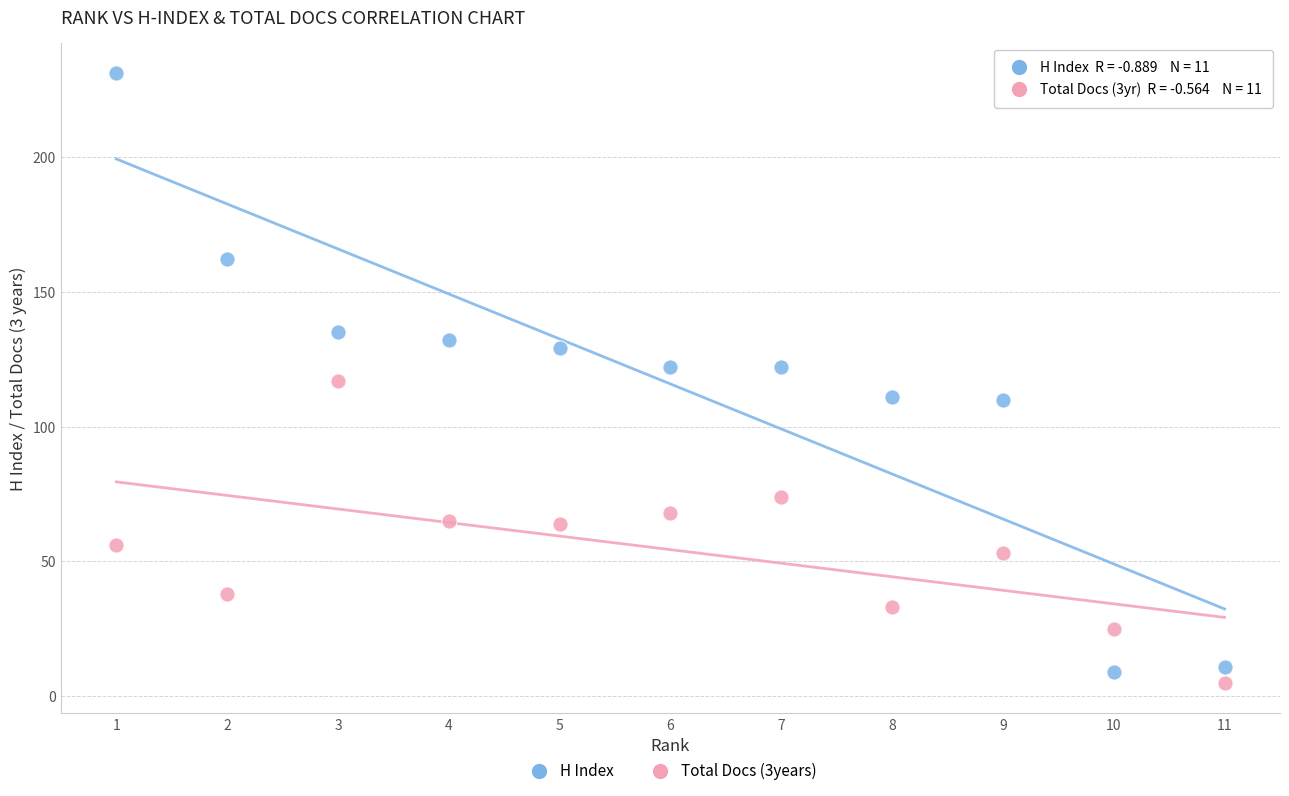

What is the X range (max minus min) for the scatter plot?

10